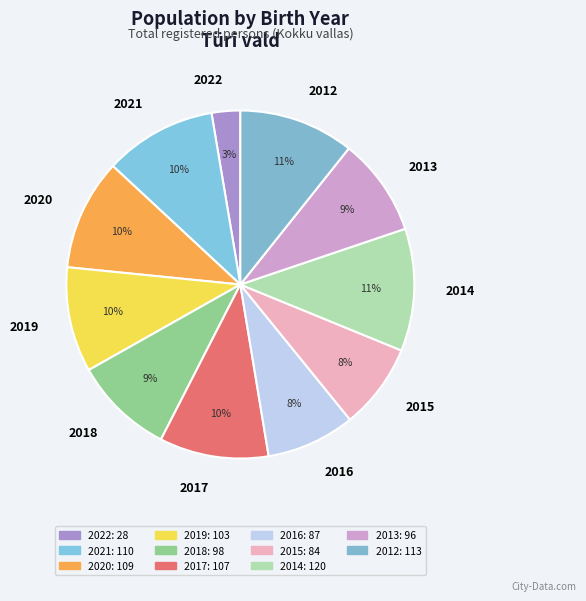

How many segments does this pie chart have?

11